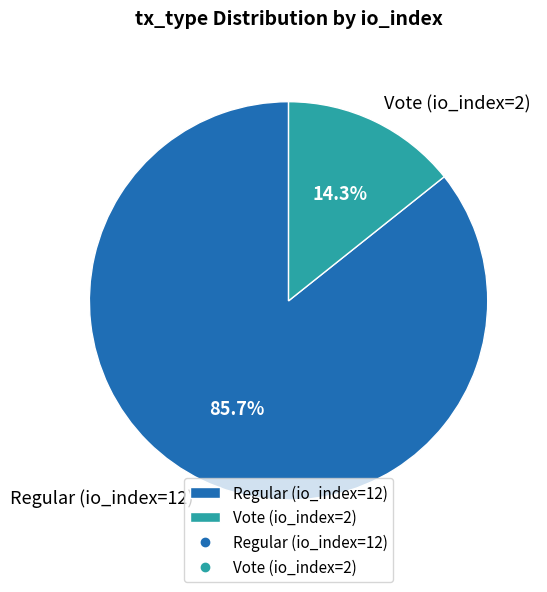

True or false: Regular (io_index=12) accounts for 99% of the total.

False